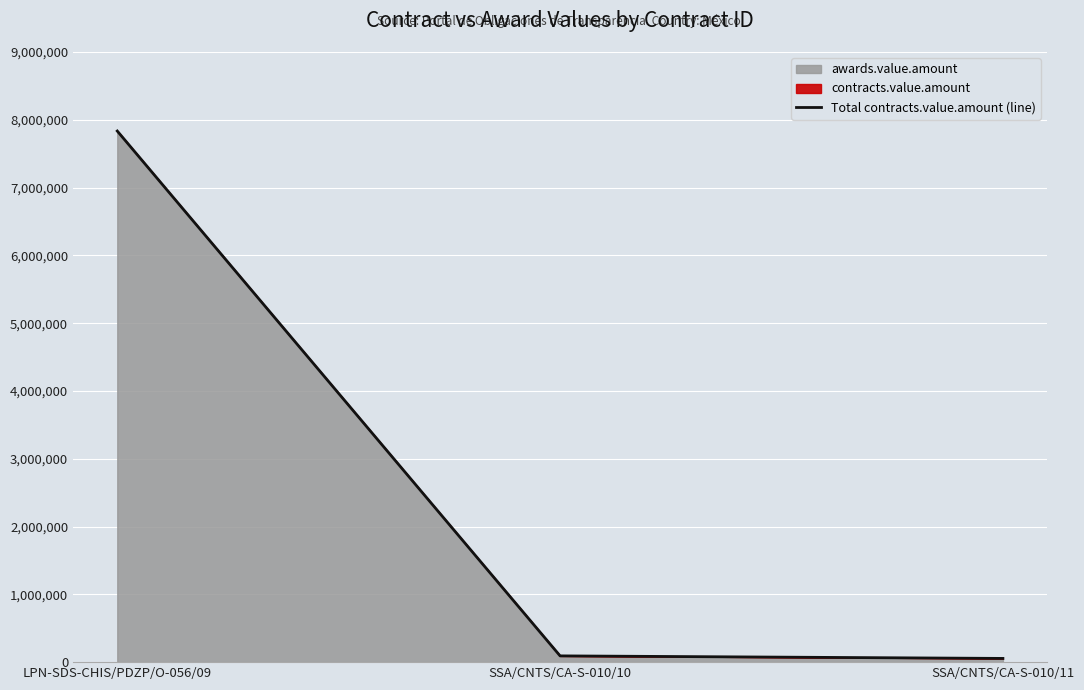

What is the difference between the maximum and minimum values?

7779571.4